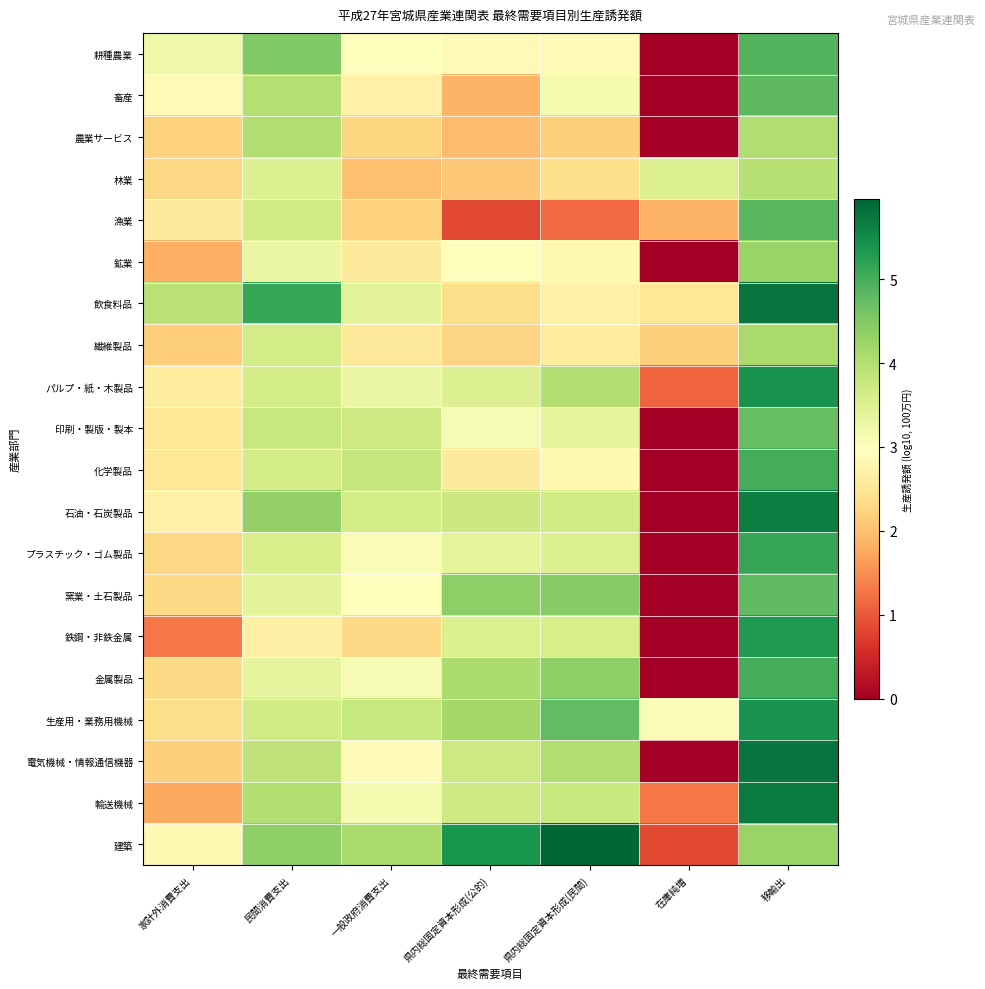

What is the total value across all series at 一般政府消費支出?

60.6